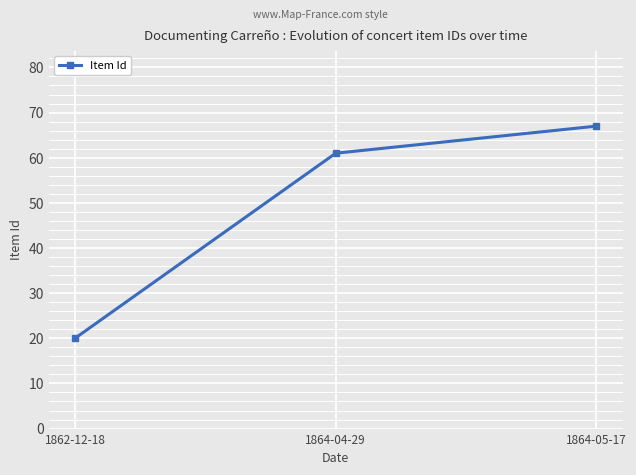

What is the difference between the values at 1864-04-29 and 1864-05-17?

6